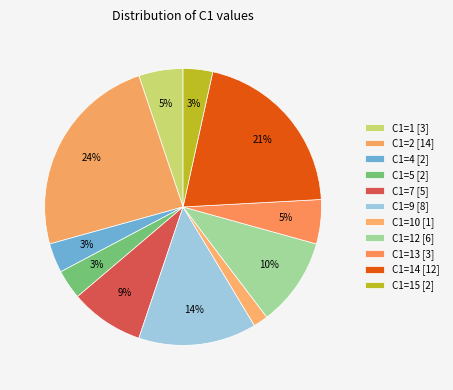

Count the number of slices in the pie.

11